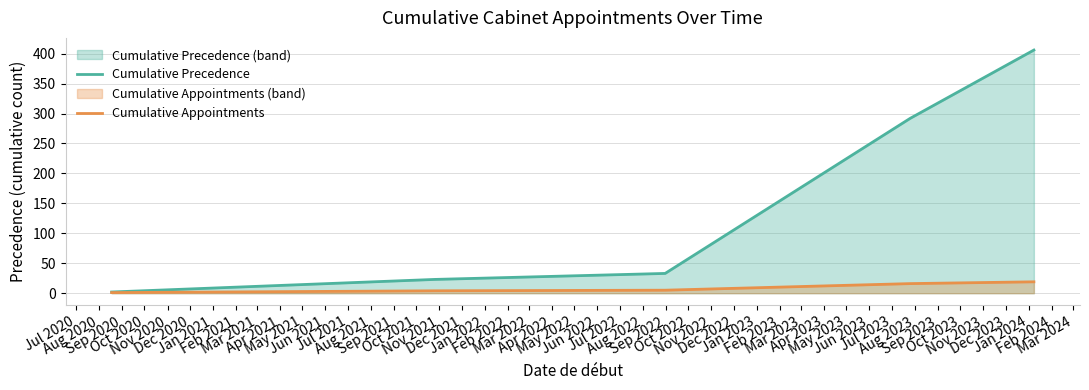

What is the maximum value shown in the chart?

406